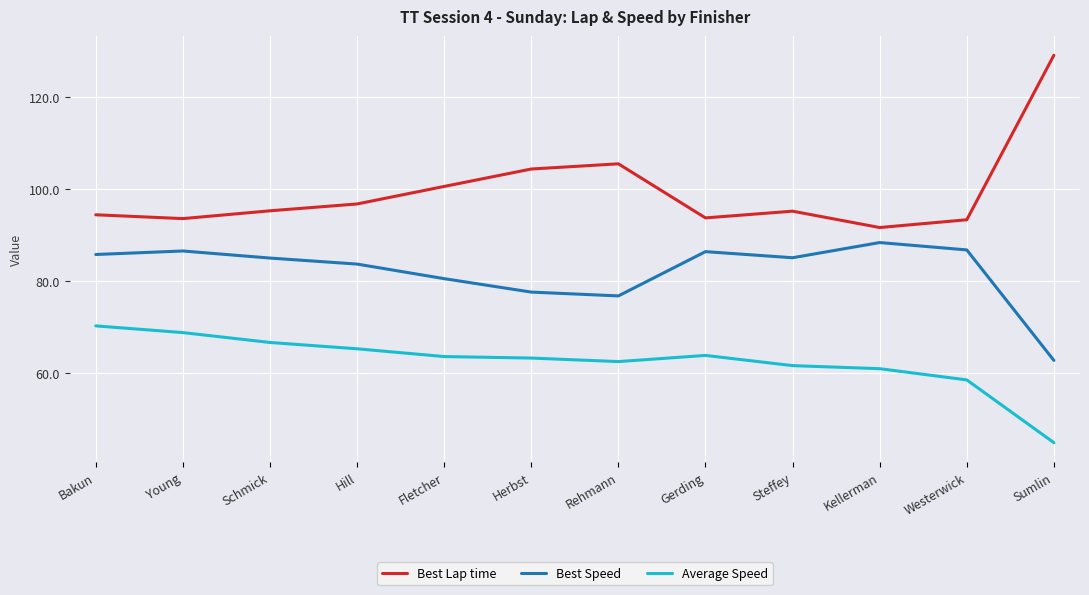

What is the greatest value displayed?

129.2